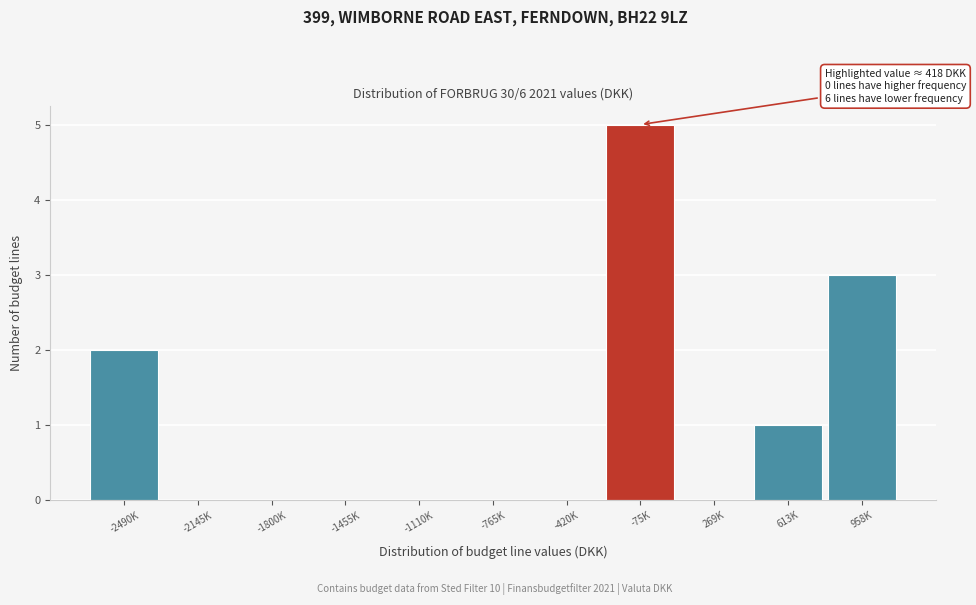

Reading right to left, what are all the values shown in this chart?

958K=3	613K=1	269K=0	-75K=5	-420K=0	-765K=0	-1110K=0	-1455K=0	-1800K=0	-2145K=0	-2490K=2